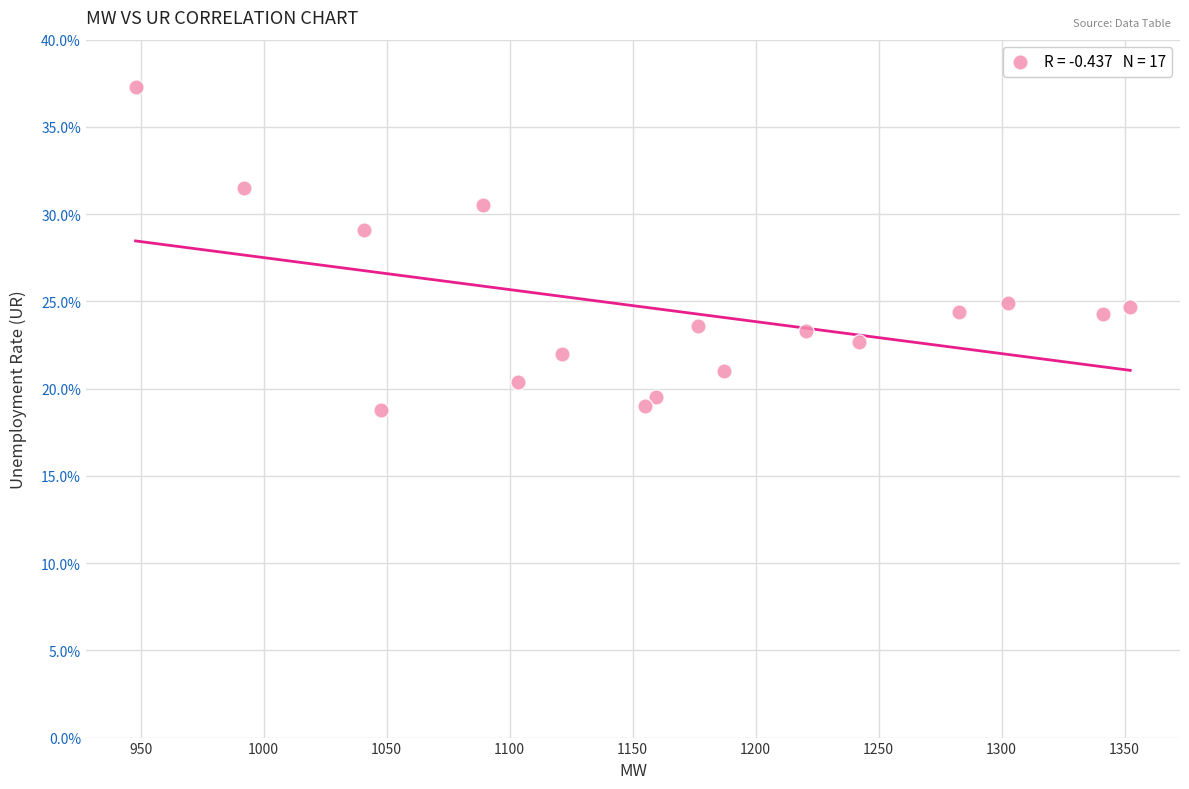

What Y value in the scatter plot is closest to 28?

29.1